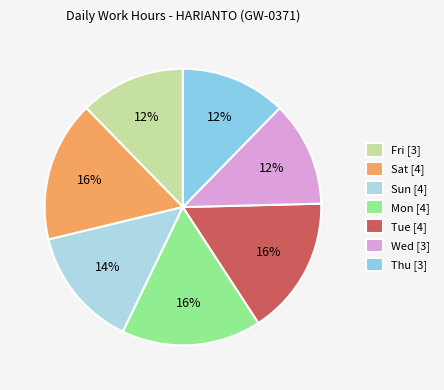

How many slices are in this pie chart?

7